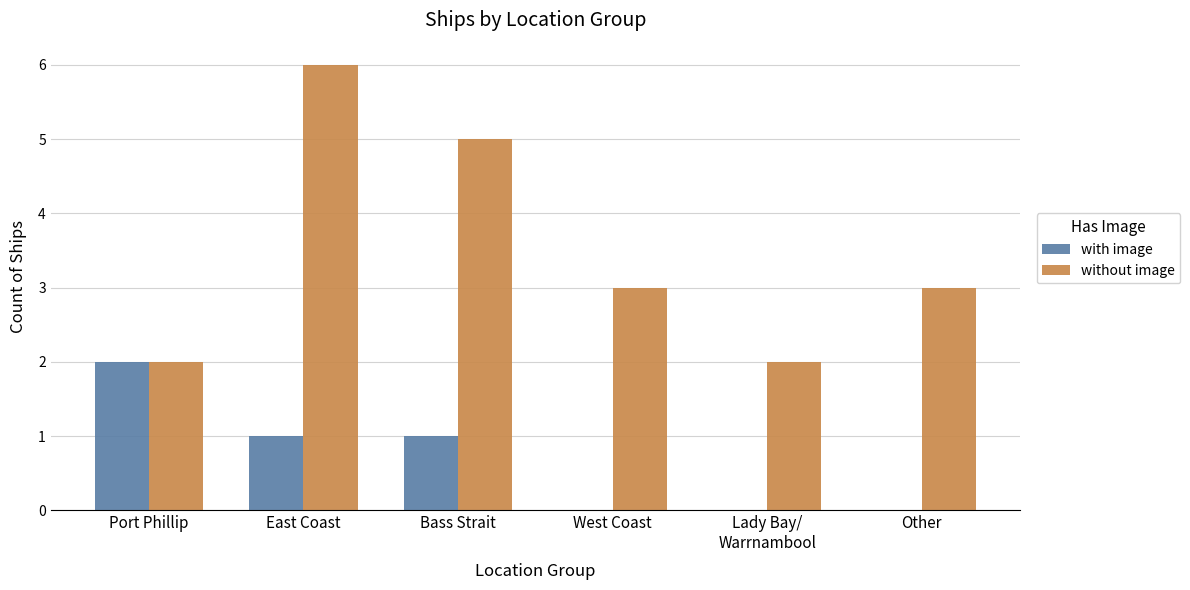

How many groups of bars are there?

6